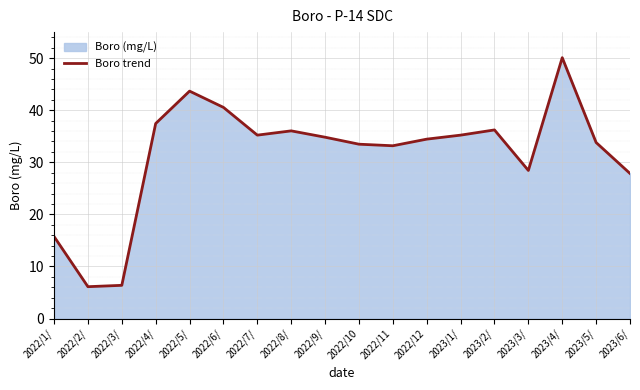

The chart shows a value of 7.0 at 2022/11. True or false?

False